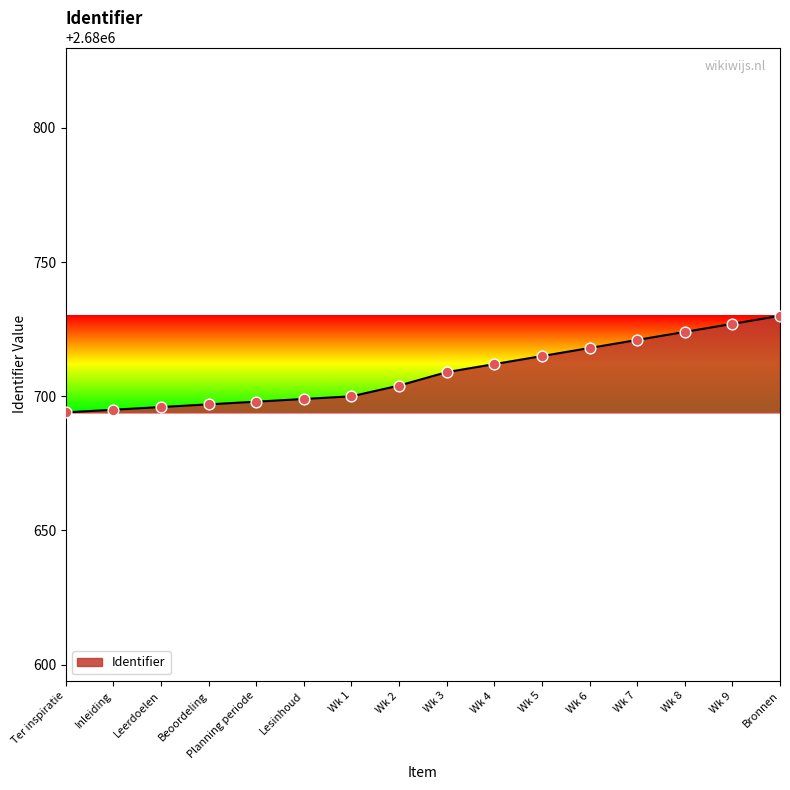

Approximately how many times larger is the value at Bronnen compared to Beoordeling?

1.0